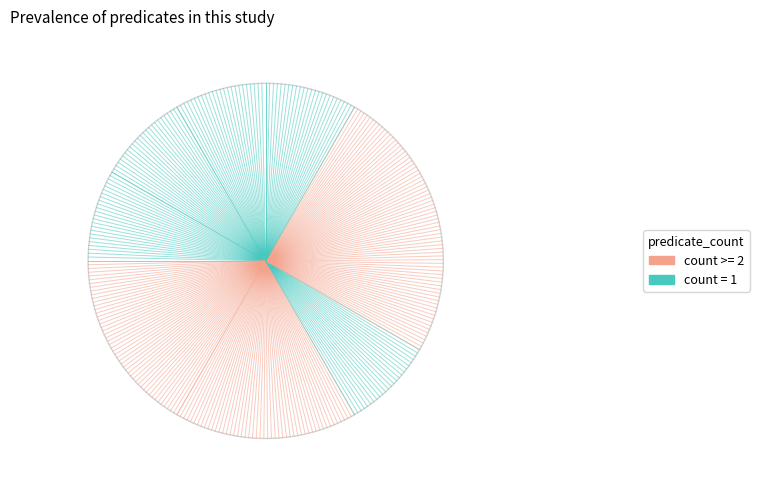

Does oio:hasDbXref account for over 50% of the chart?

No